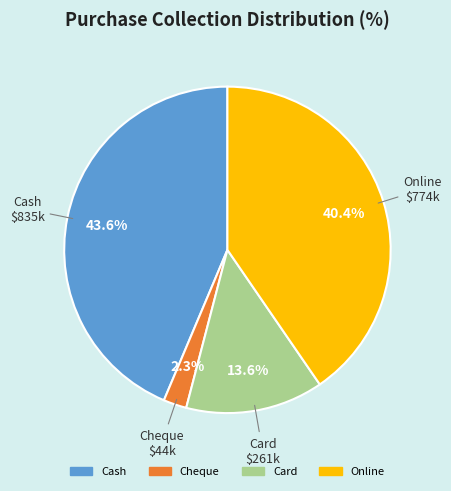

How many slices are in this pie chart?

4